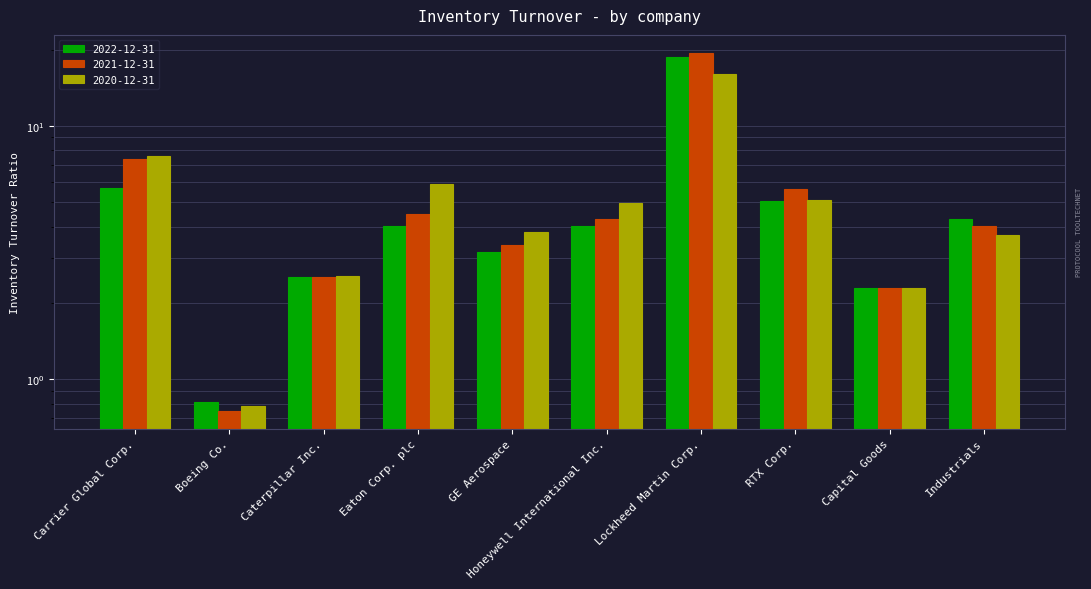

Is the value of 2021-12-31 at RTX Corp. greater than the value of 2022-12-31 at Carrier Global Corp.?

No